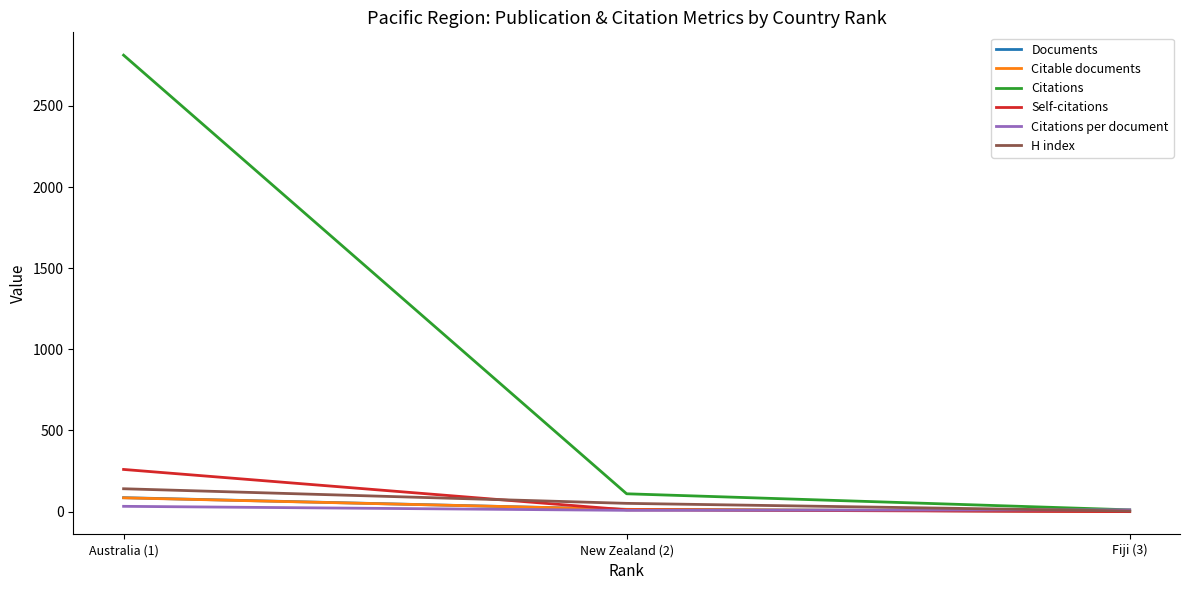

At which category is the sum across all series the highest?

Australia (1)